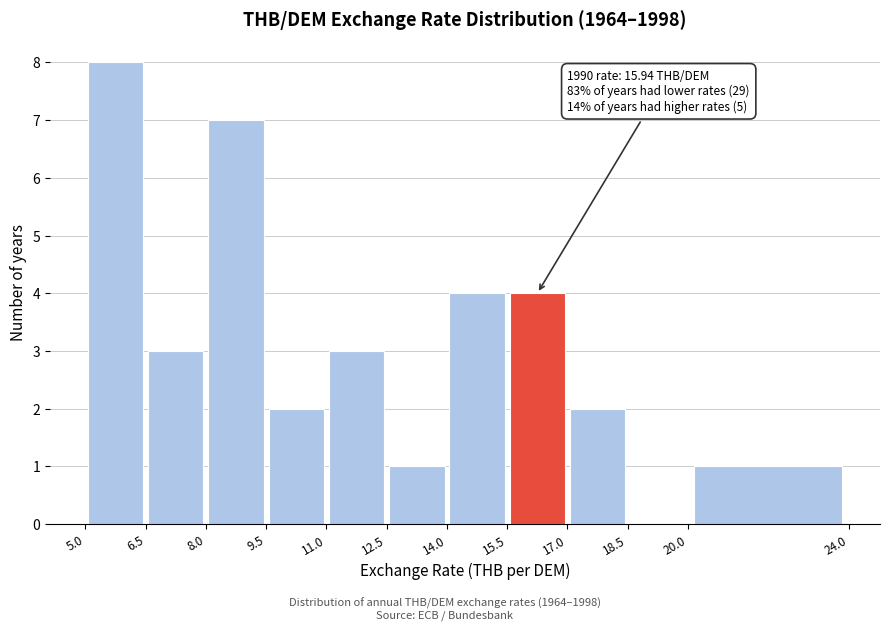

Which range on the x-axis has the tallest bar?

5.0 to 6.5